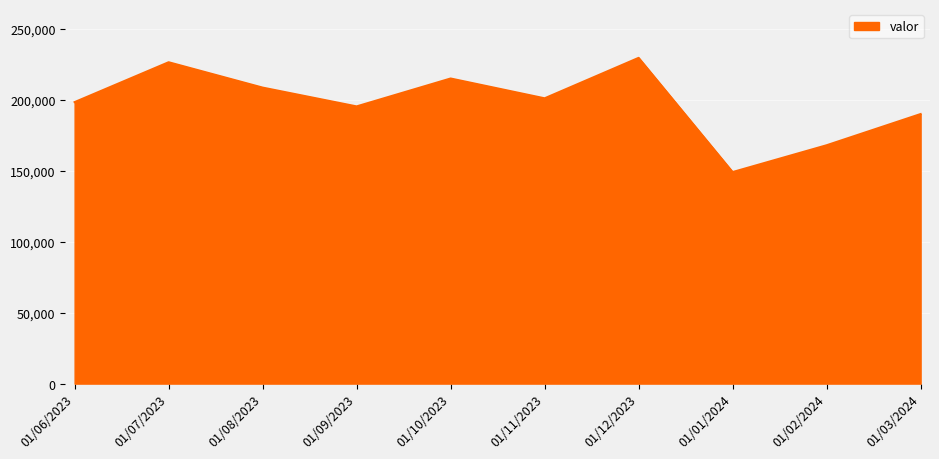

Rank the categories by value from lowest to highest.

01/01/2024, 01/02/2024, 01/03/2024, 01/09/2023, 01/06/2023, 01/11/2023, 01/08/2023, 01/10/2023, 01/07/2023, 01/12/2023